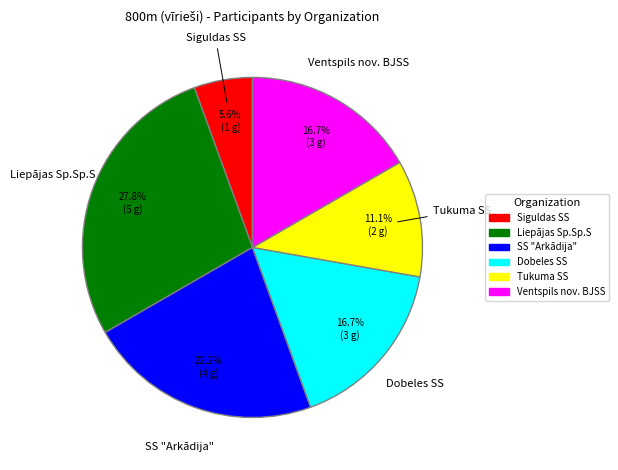

What percentage is the Ventspils nov. BJSS slice, to the nearest percent?

17%